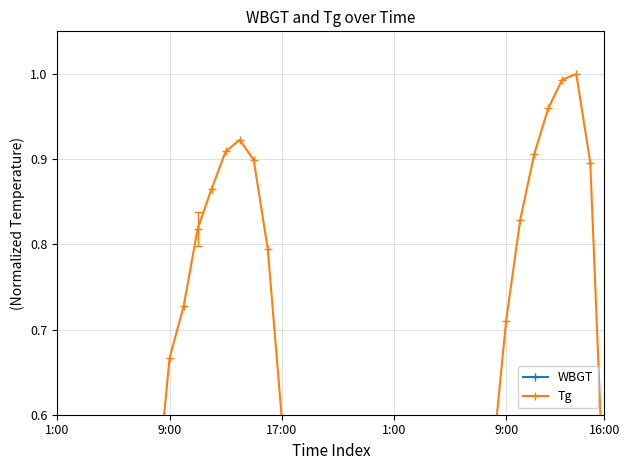

At how many categories does at least one series exceed 0?

40